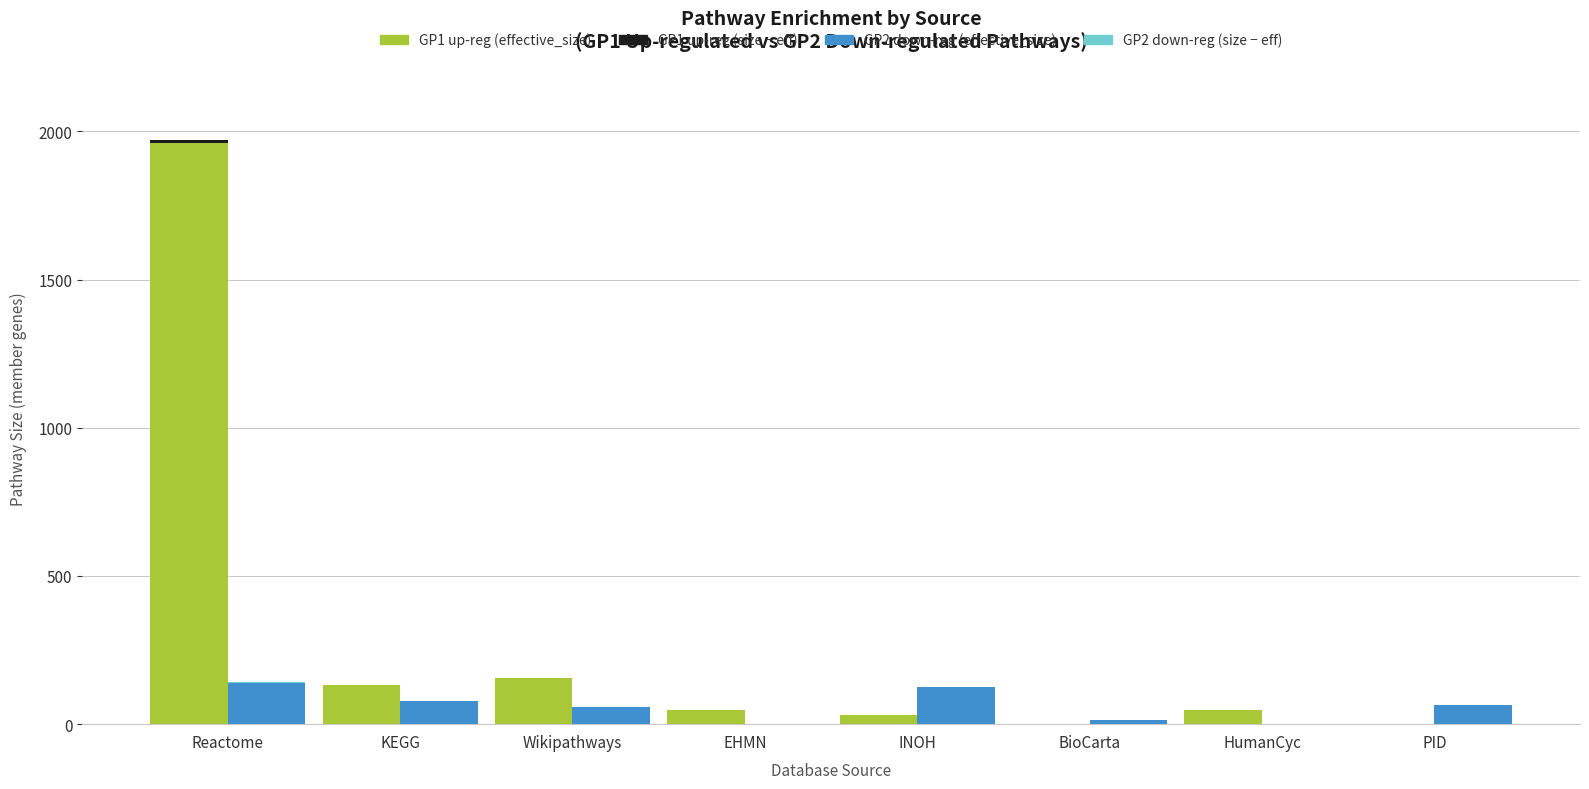

Reading left to right, list all the values displayed in this chart.

GP1 up-reg (effective_size): Reactome=1960	KEGG=133	Wikipathways=155	EHMN=49	INOH=32	BioCarta=0	HumanCyc=47	PID=0
GP1 up-reg (size - eff): Reactome=12	KEGG=0	Wikipathways=0	EHMN=0	INOH=0	BioCarta=0	HumanCyc=1	PID=0
GP2 down-reg (effective_size): Reactome=140	KEGG=79	Wikipathways=59	EHMN=0	INOH=124	BioCarta=14	HumanCyc=0	PID=66
GP2 down-reg (size - eff): Reactome=1	KEGG=0	Wikipathways=0	EHMN=0	INOH=0	BioCarta=0	HumanCyc=0	PID=0